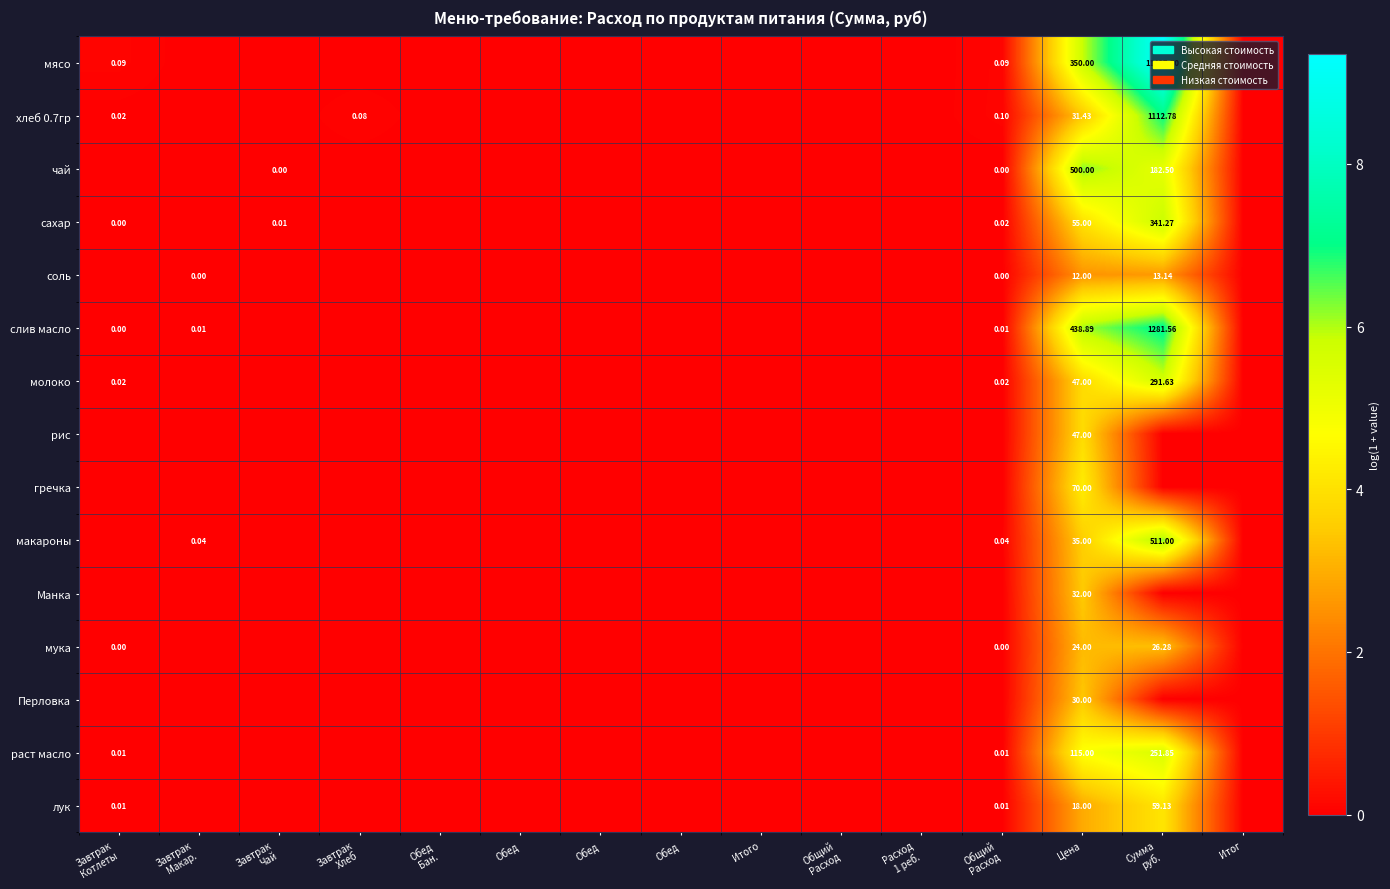

Where is гречка nearest to the value 2?

Завтрак Котлеты